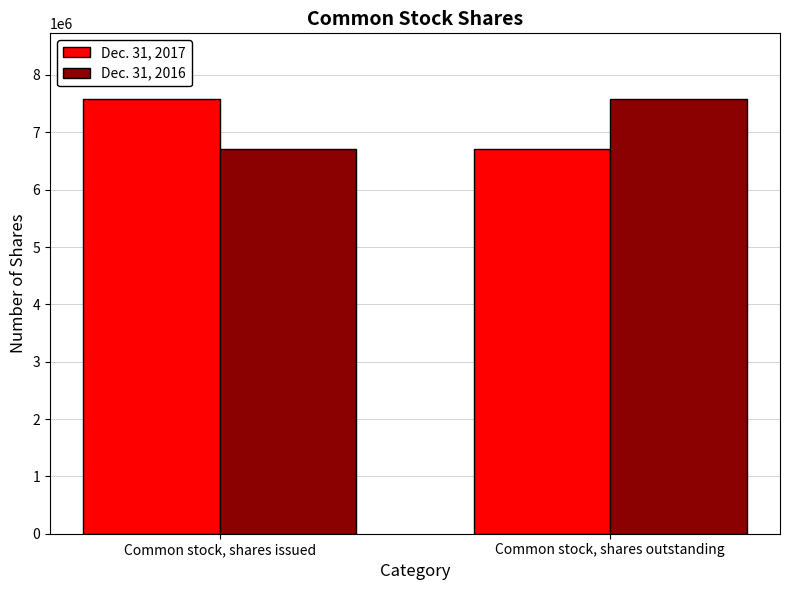

Is it true that Dec. 31, 2016 equals 7587918 at Common stock, shares outstanding?

True